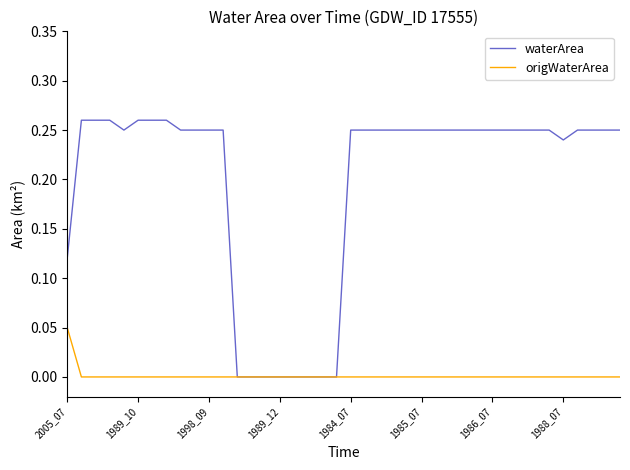

What is the sum of all waterArea values?

7.9